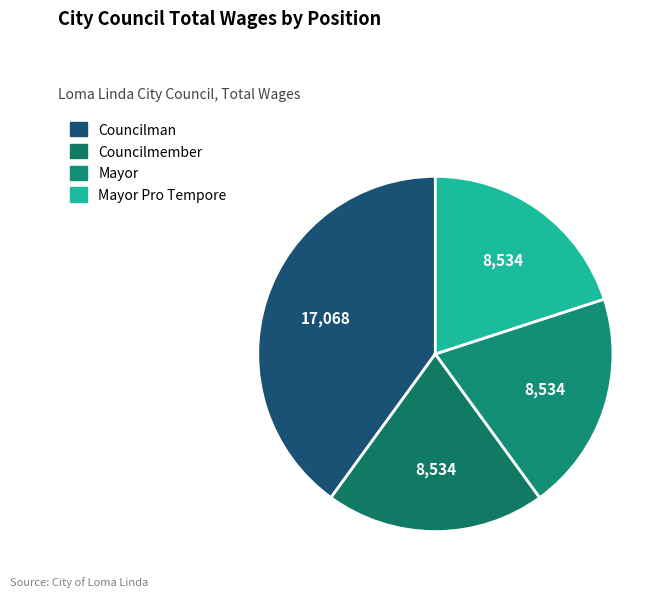

How many slices are in this pie chart?

4